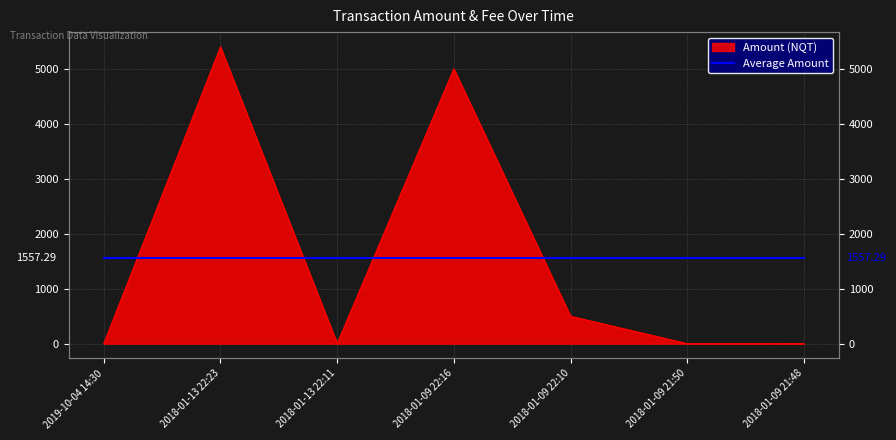

True or false: there are more than 0 points higher than both neighbors.

True